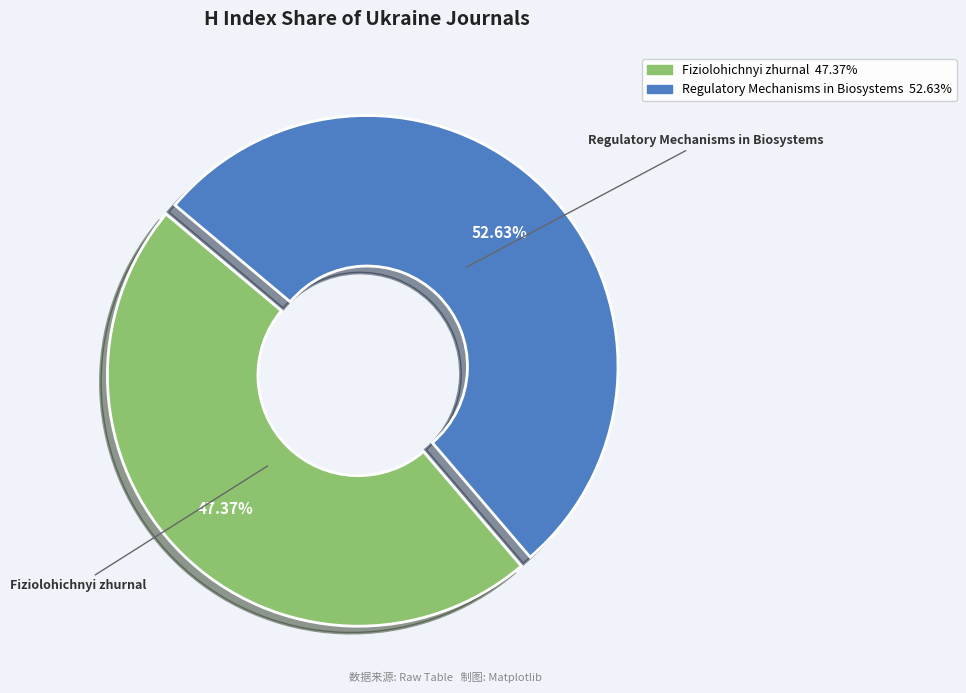

Approximately how many times larger is the value at Regulatory Mechanisms in Biosystems compared to Fiziolohichnyi zhurnal?

1.1